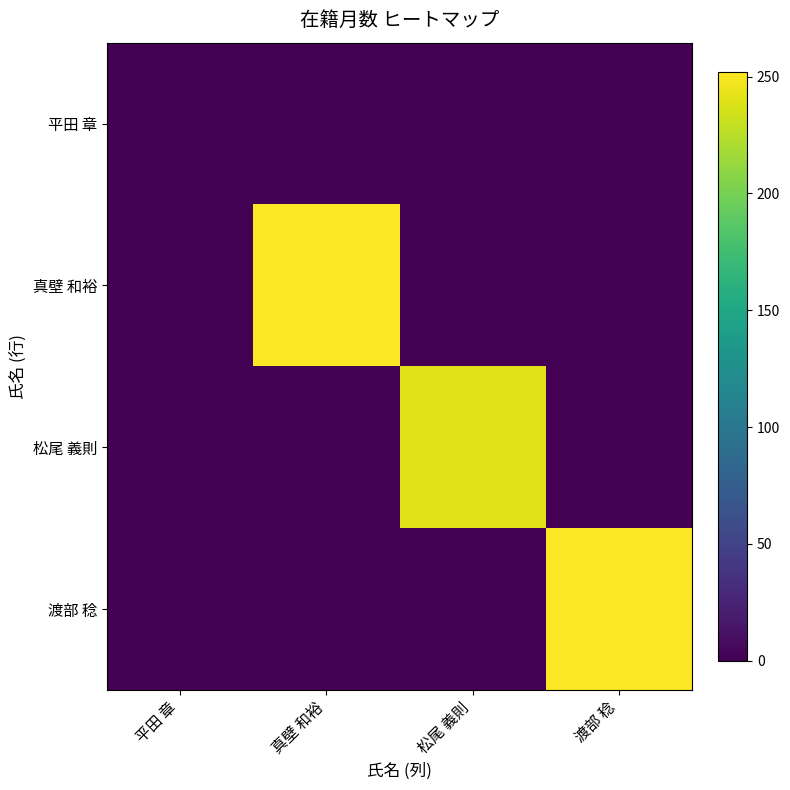

Reading left to right, list all the values displayed in this chart.

平田 章: 平田 章=0	真壁 和裕=0	松尾 義則=0	渡部 稔=0
真壁 和裕: 平田 章=0	真壁 和裕=252	松尾 義則=0	渡部 稔=0
松尾 義則: 平田 章=0	真壁 和裕=0	松尾 義則=240	渡部 稔=0
渡部 稔: 平田 章=0	真壁 和裕=0	松尾 義則=0	渡部 稔=252